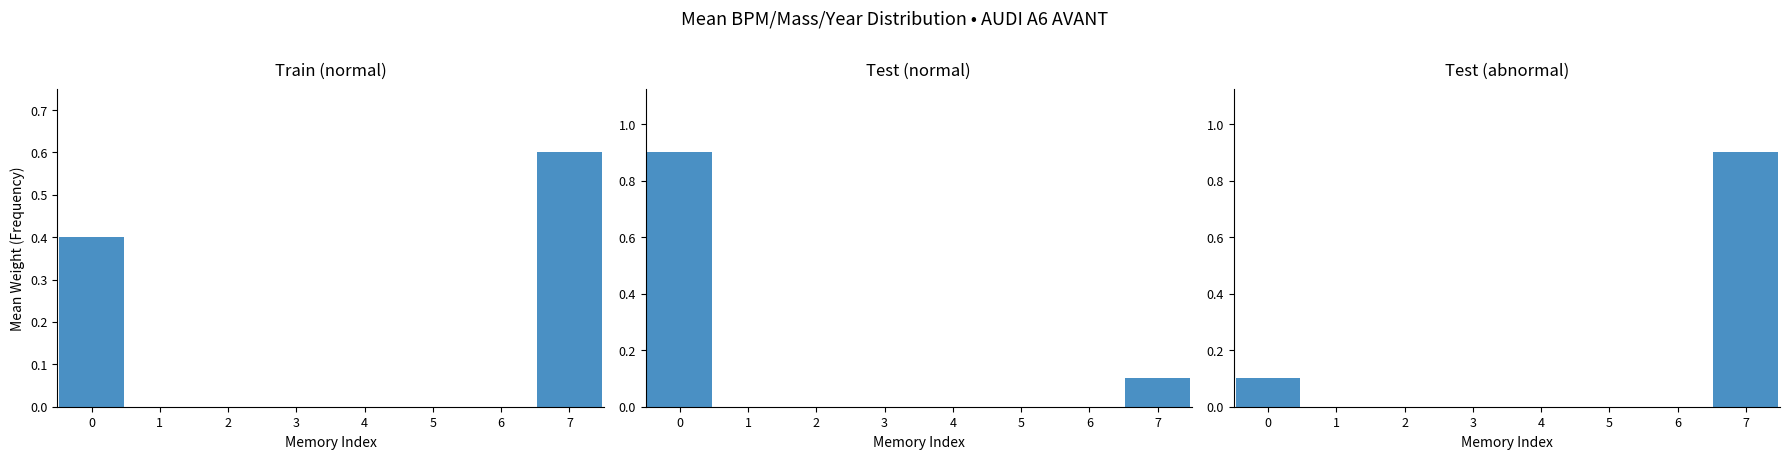

List the series in order of their peak value, highest first.

Test (normal), Test (abnormal), Train (normal)